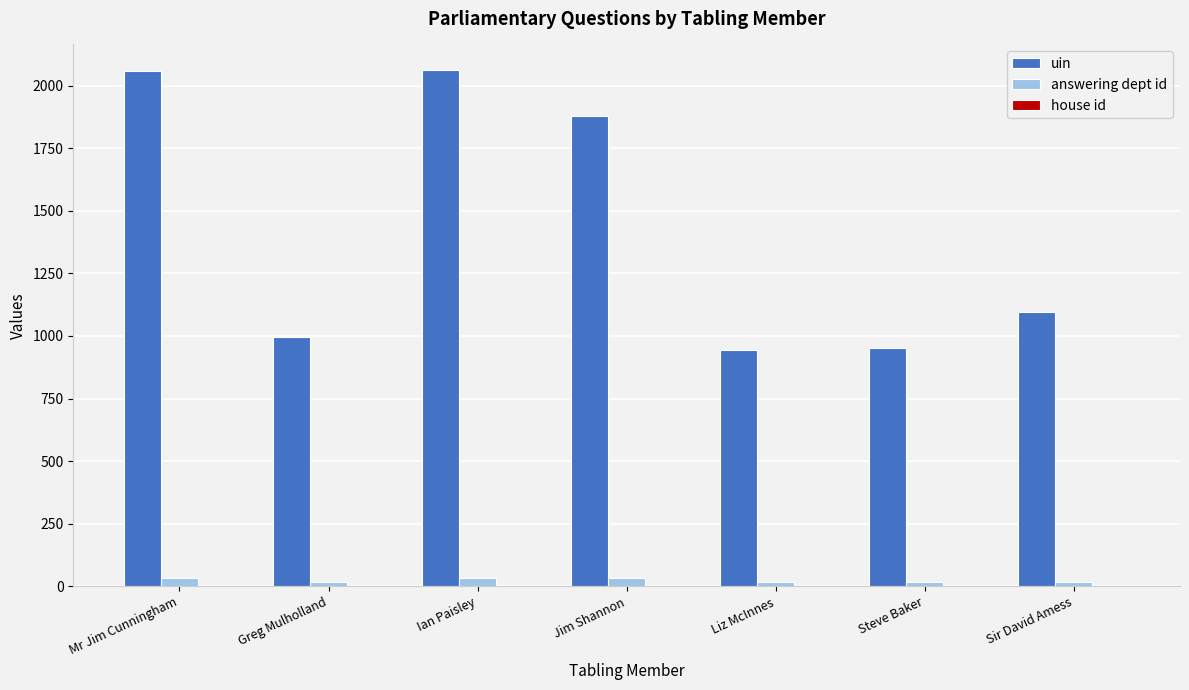

Which series has the largest total across all categories?

uin